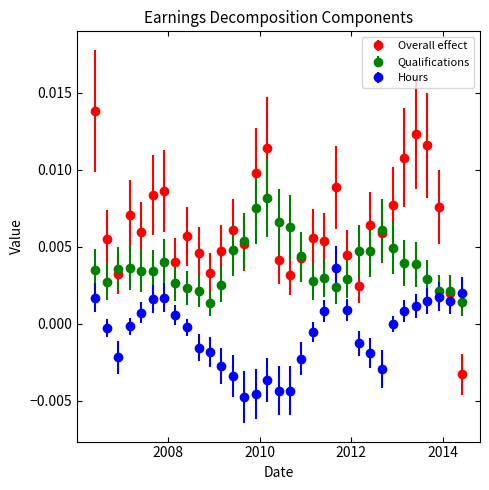

Which series has the largest range (max minus min)?

Overall effect